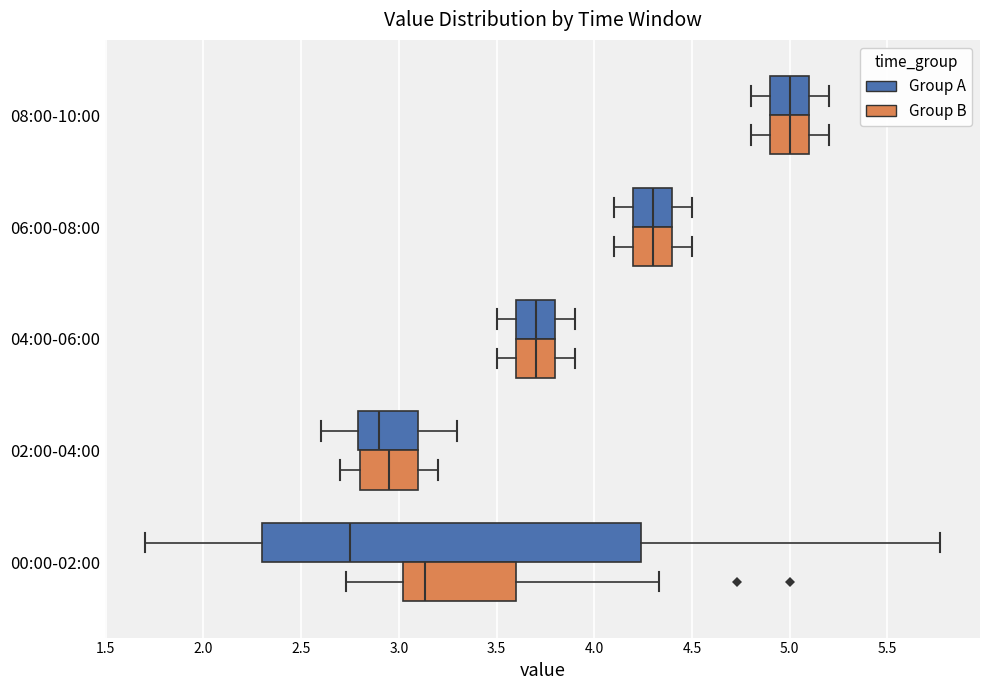

Where does the left whisker of the box for 08:00-10:00 (Group B) end on the x-axis? The values are not printed on the chart, so give them approximately, as read against the axis.

4.80